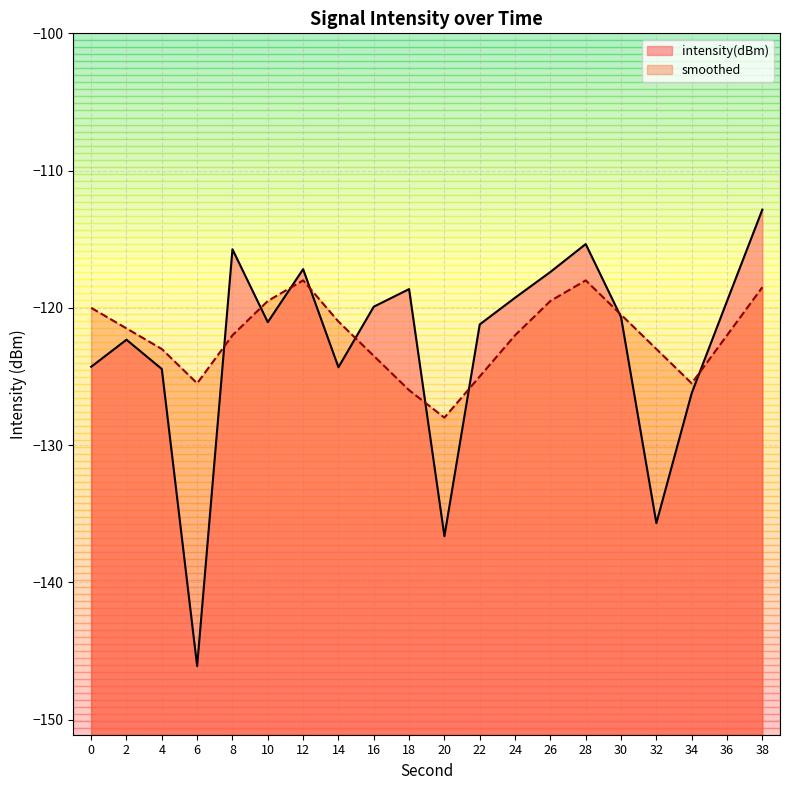

What is the value of the intensity(dBm) point at the 3rd from the left?

-124.5